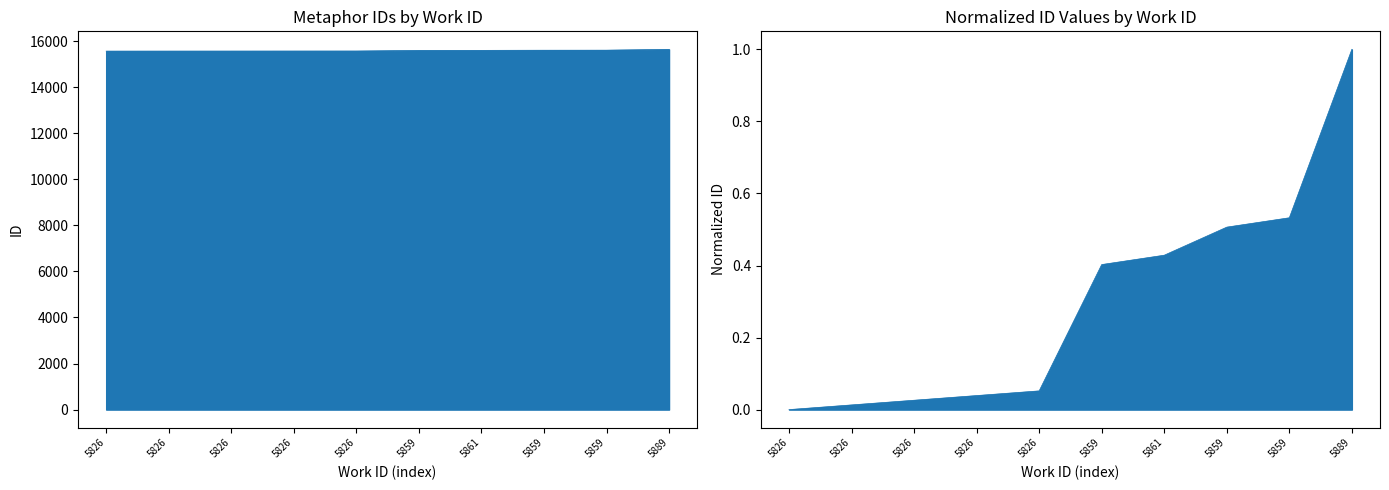

What is the difference between the maximum and minimum values?

77